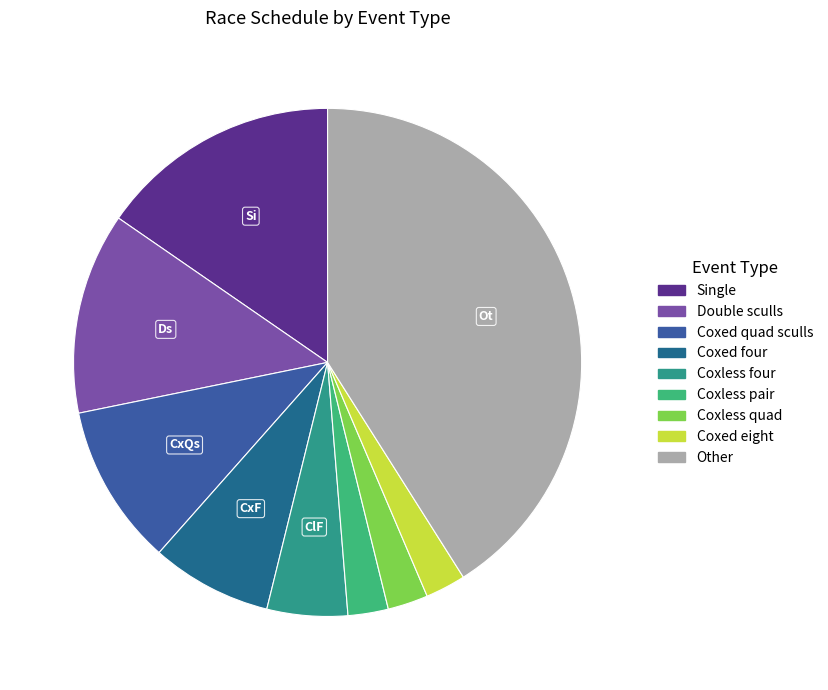

Is there a majority slice in this chart?

No